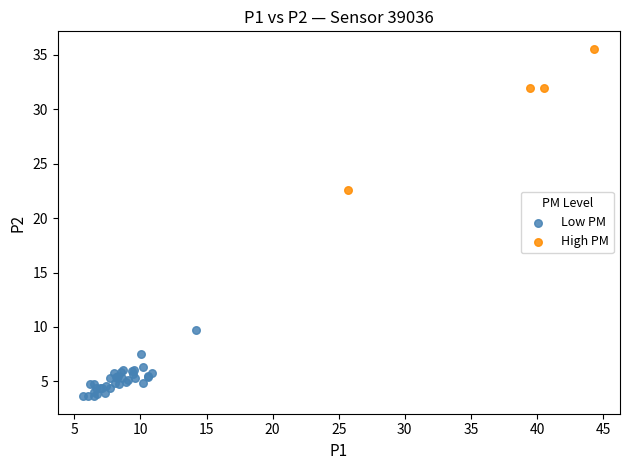

Which series has the widest spread of Y values?

High PM